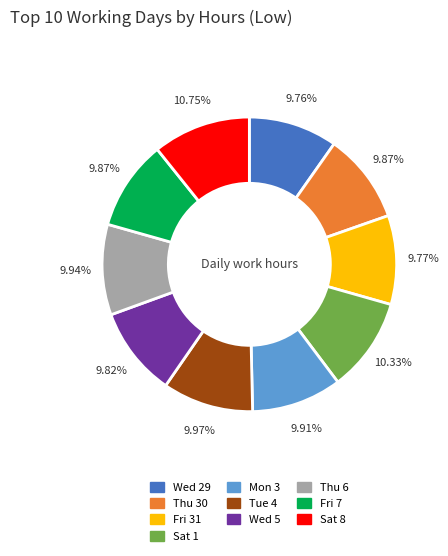

To the nearest percent, what is the difference between the largest and smallest slice percentages?

1%